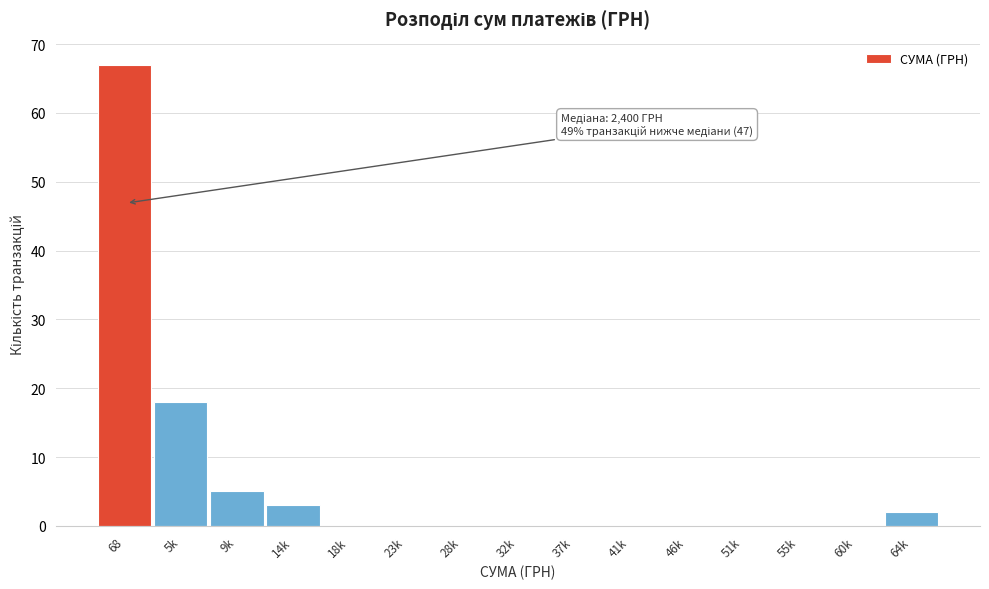

Reading right to left, what are all the values shown in this chart?

64k=2	60k=0	55k=0	51k=0	46k=0	41k=0	37k=0	32k=0	28k=0	23k=0	18k=0	14k=3	9k=5	5k=18	68=67